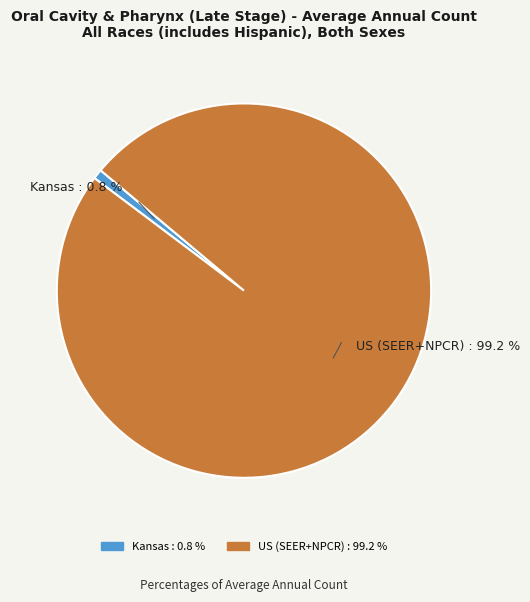

Does Kansas account for over 50% of the chart?

No